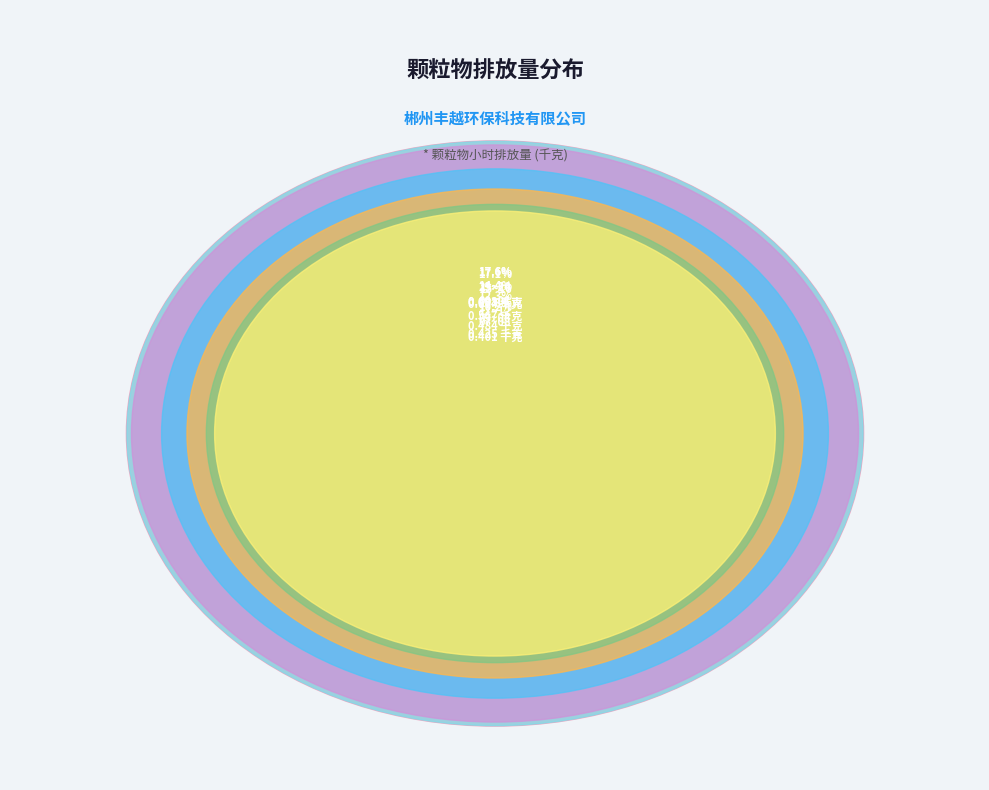

How much of the chart is everything except 15~16?

82.9%